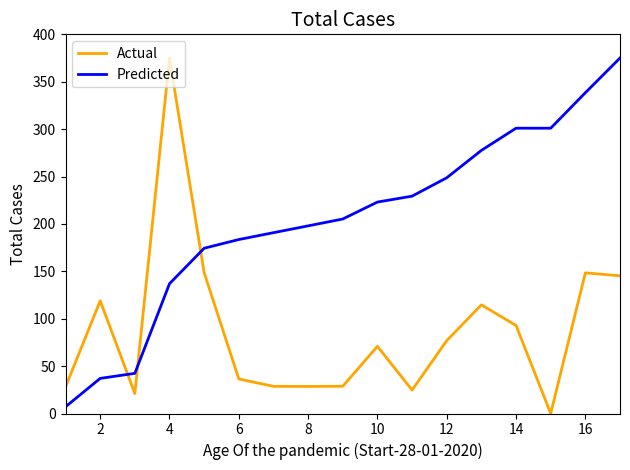

List the series in order of their overall mean, lowest first.

Actual, Predicted